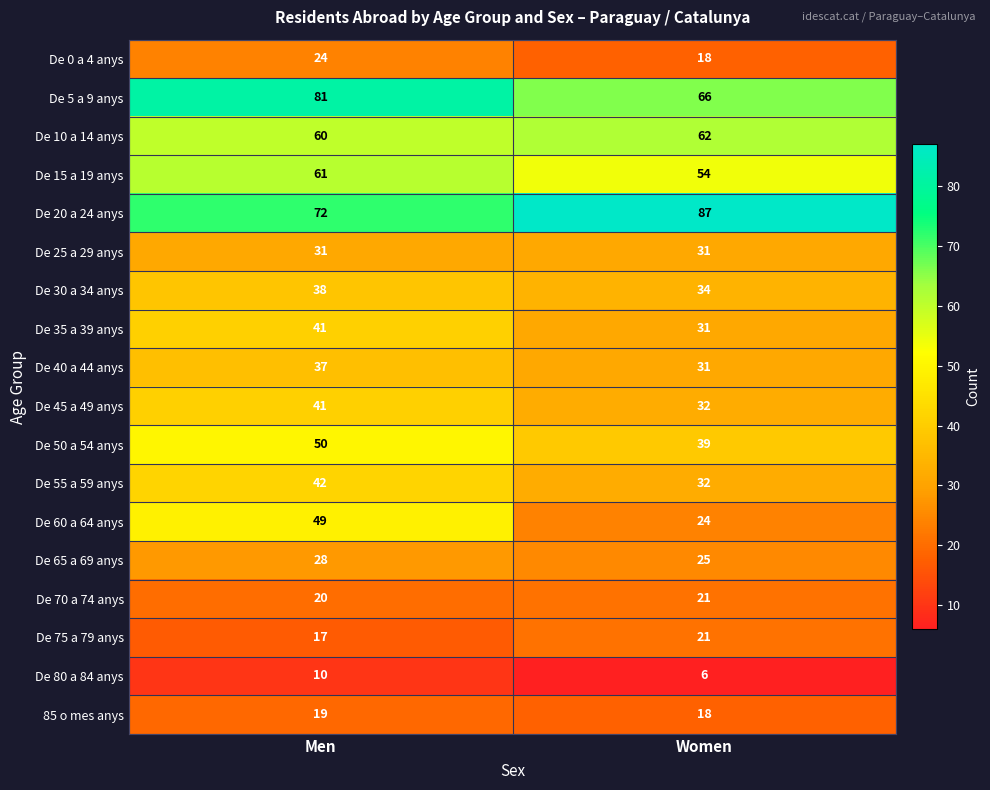

Read the De 55 a 59 anys value at Women.

32